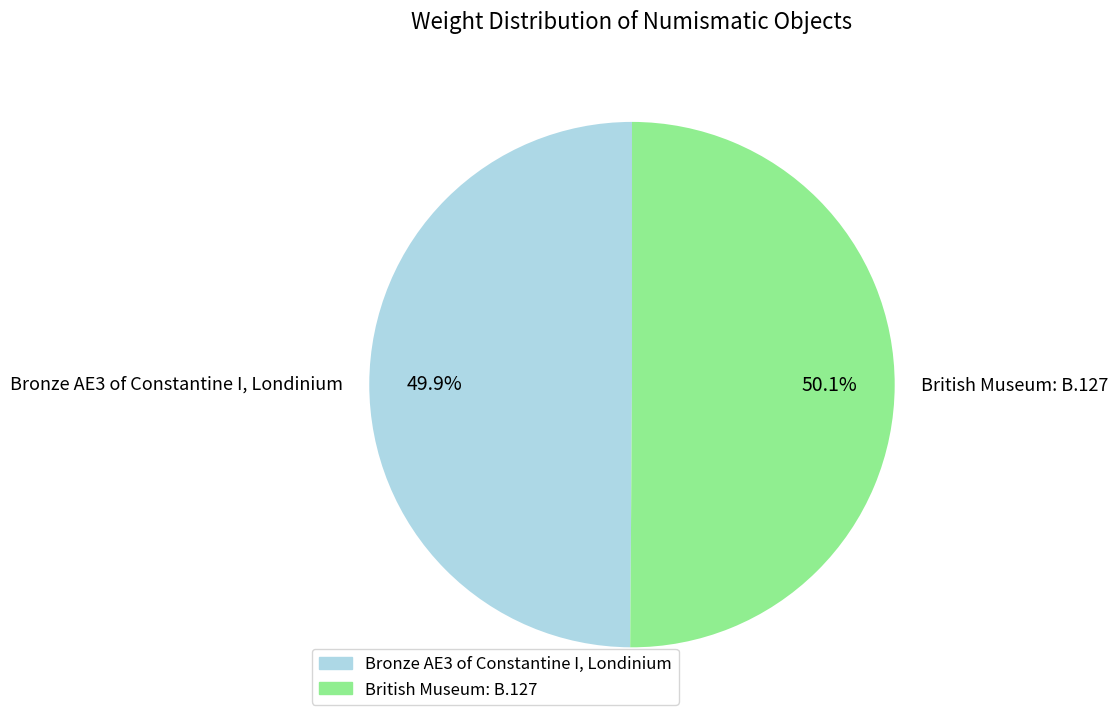

What is the ratio of the value at Bronze AE3 of Constantine I, Londinium to the value at British Museum: B.127?

1.0